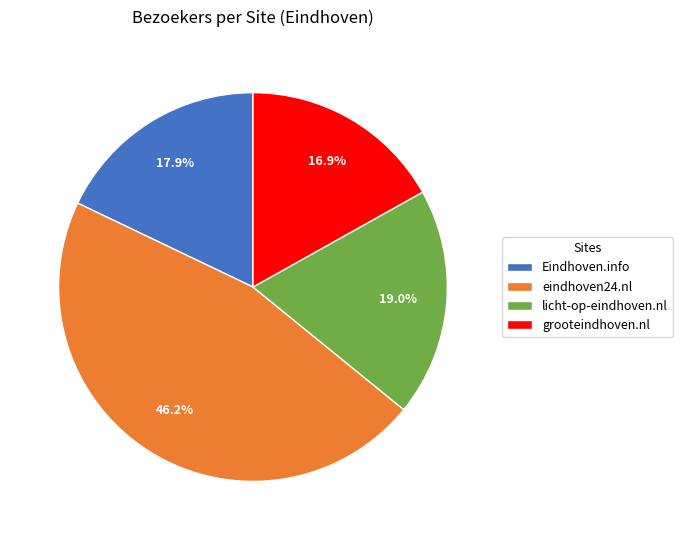

The Eindhoven.info slice represents 18% of the pie. True or false?

True